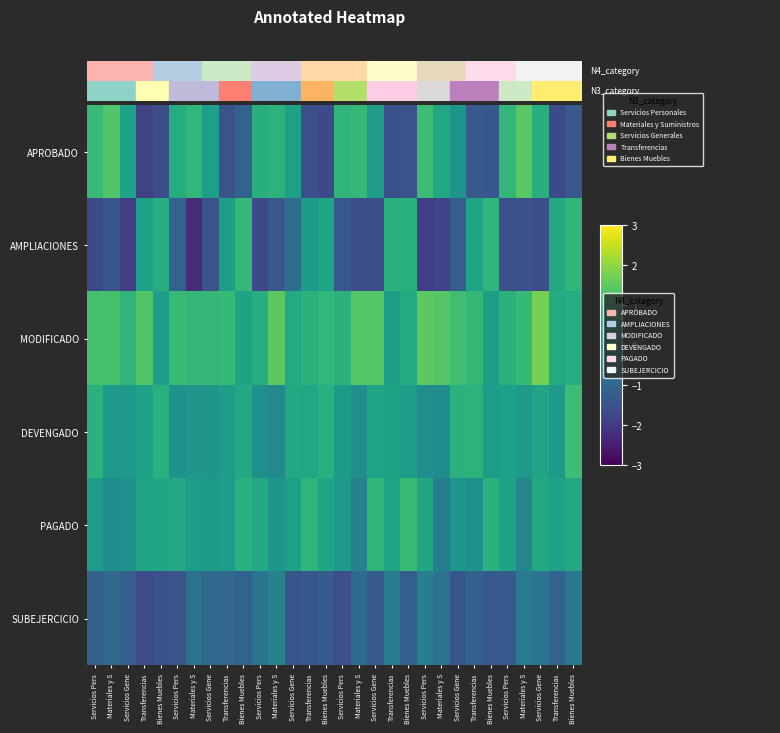

Reading left to right, transcribe all the data shown in this chart.

APROBADO: Servicios Pers=1.0	Materiales y S=1.4	Servicios Gene=0.5	Transferencias=-1.8	Bienes Muebles=-1.6	Servicios Pers=0.7	Materiales y S=1.0	Servicios Gene=0.4	Transferencias=-1.5	Bienes Muebles=-1.1	Servicios Pers=0.8	Materiales y S=0.9	Servicios Gene=0.4	Transferencias=-1.5	Bienes Muebles=-1.7	Servicios Pers=0.9	Materiales y S=1.0	Servicios Gene=0.3	Transferencias=-1.5	Bienes Muebles=-1.5	Servicios Pers=1.1	Materiales y S=0.6	Servicios Gene=0.1	Transferencias=-1.3	Bienes Muebles=-1.3	Servicios Pers=1.0	Materiales y S=1.5	Servicios Gene=0.8	Transferencias=-1.6	Bienes Muebles=-1.3
AMPLIACIONES: Servicios Pers=-1.7	Materiales y S=-1.4	Servicios Gene=-1.9	Transferencias=0.4	Bienes Muebles=0.7	Servicios Pers=-1.1	Materiales y S=-2.2	Servicios Gene=-1.4	Transferencias=0.3	Bienes Muebles=1.0	Servicios Pers=-1.7	Materiales y S=-1.3	Servicios Gene=-0.9	Transferencias=0.3	Bienes Muebles=0.6	Servicios Pers=-1.3	Materiales y S=-1.5	Servicios Gene=-1.6	Transferencias=0.8	Bienes Muebles=0.8	Servicios Pers=-1.9	Materiales y S=-1.8	Servicios Gene=-1.2	Transferencias=0.5	Bienes Muebles=0.9	Servicios Pers=-1.5	Materiales y S=-1.5	Servicios Gene=-1.6	Transferencias=0.6	Bienes Muebles=1.0
MODIFICADO: Servicios Pers=1.3	Materiales y S=1.2	Servicios Gene=0.9	Transferencias=1.4	Bienes Muebles=0.4	Servicios Pers=1.1	Materiales y S=1.0	Servicios Gene=1.0	Transferencias=1.0	Bienes Muebles=0.5	Servicios Pers=0.7	Materiales y S=1.5	Servicios Gene=0.7	Transferencias=0.9	Bienes Muebles=1.0	Servicios Pers=0.9	Materiales y S=1.4	Servicios Gene=1.4	Transferencias=0.4	Bienes Muebles=0.7	Servicios Pers=1.5	Materiales y S=1.4	Servicios Gene=1.2	Transferencias=1.0	Bienes Muebles=0.3	Servicios Pers=0.9	Materiales y S=1.0	Servicios Gene=1.7	Transferencias=0.7	Bienes Muebles=0.7
DEVENGADO: Servicios Pers=0.8	Materiales y S=0.2	Servicios Gene=0.2	Transferencias=0.4	Bienes Muebles=0.8	Servicios Pers=0.1	Materiales y S=0.1	Servicios Gene=0.2	Transferencias=0.4	Bienes Muebles=0.6	Servicios Pers=0.0	Materiales y S=-0.1	Servicios Gene=0.6	Transferencias=0.6	Bienes Muebles=0.8	Servicios Pers=0.3	Materiales y S=-0.0	Servicios Gene=0.5	Transferencias=0.5	Bienes Muebles=0.4	Servicios Pers=-0.0	Materiales y S=-0.1	Servicios Gene=0.8	Transferencias=0.9	Bienes Muebles=0.3	Servicios Pers=0.4	Materiales y S=0.3	Servicios Gene=0.5	Transferencias=0.2	Bienes Muebles=1.1
PAGADO: Servicios Pers=0.3	Materiales y S=-0.1	Servicios Gene=0.1	Transferencias=0.5	Bienes Muebles=0.5	Servicios Pers=0.6	Materiales y S=0.3	Servicios Gene=0.2	Transferencias=0.3	Bienes Muebles=0.8	Servicios Pers=0.6	Materiales y S=0.2	Servicios Gene=0.4	Transferencias=0.9	Bienes Muebles=0.5	Servicios Pers=0.3	Materiales y S=-0.4	Servicios Gene=0.9	Transferencias=0.5	Bienes Muebles=1.0	Servicios Pers=0.5	Materiales y S=-0.4	Servicios Gene=0.1	Transferencias=0.0	Bienes Muebles=0.9	Servicios Pers=0.5	Materiales y S=-0.2	Servicios Gene=0.6	Transferencias=0.5	Bienes Muebles=0.6
SUBEJERCICIO: Servicios Pers=-1.2	Materiales y S=-0.9	Servicios Gene=-1.2	Transferencias=-1.6	Bienes Muebles=-1.5	Servicios Pers=-1.5	Materiales y S=-0.7	Servicios Gene=-1.0	Transferencias=-1.0	Bienes Muebles=-1.1	Servicios Pers=-0.7	Materiales y S=-0.3	Servicios Gene=-1.4	Transferencias=-1.4	Bienes Muebles=-1.3	Servicios Pers=-1.5	Materiales y S=-0.9	Servicios Gene=-1.2	Transferencias=-0.5	Bienes Muebles=-1.2	Servicios Pers=-0.4	Materiales y S=-0.8	Servicios Gene=-1.4	Transferencias=-1.1	Bienes Muebles=-1.3	Servicios Pers=-1.3	Materiales y S=-0.5	Servicios Gene=-0.7	Transferencias=-1.1	Bienes Muebles=-0.6